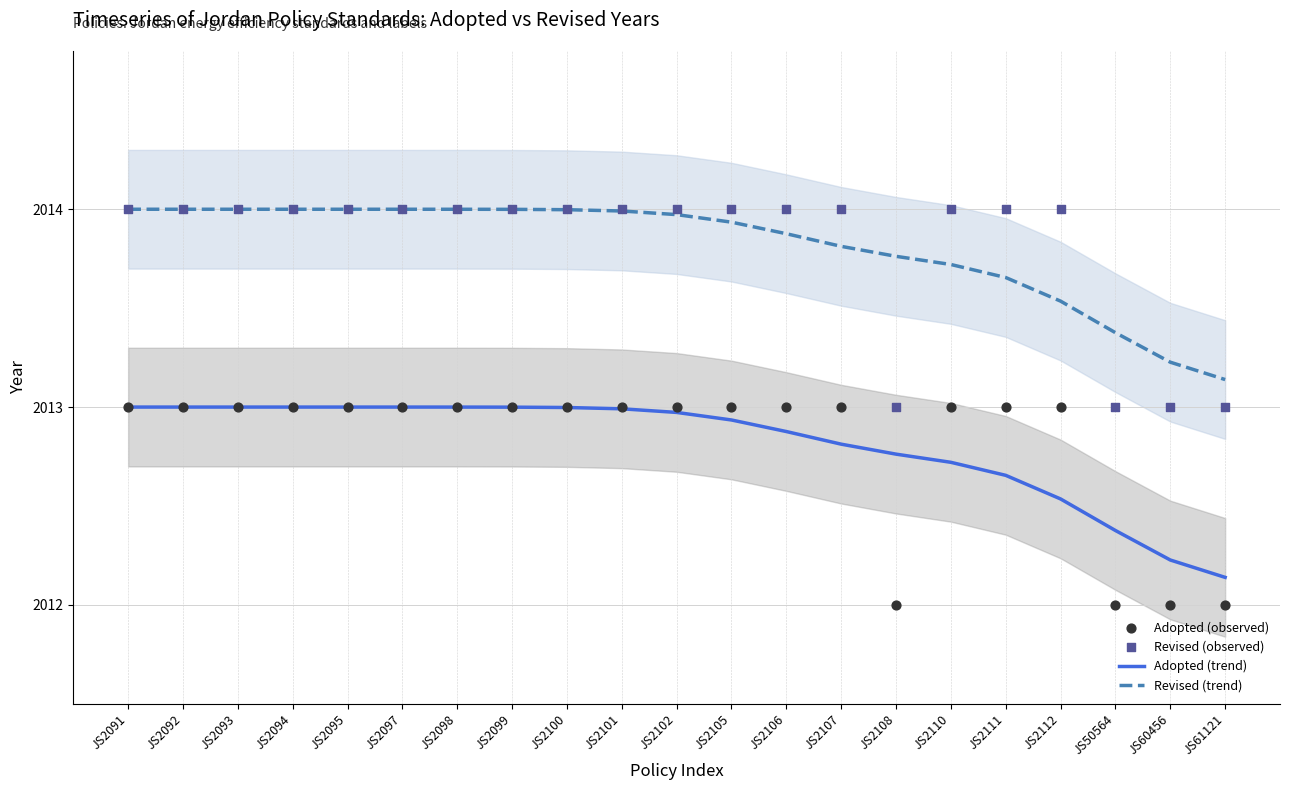

At which category is the sum across all series the highest?

JS2091